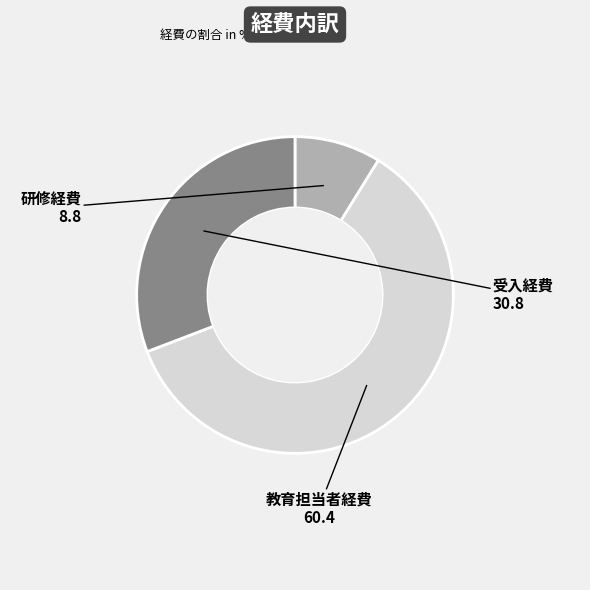

Does any single category account for the majority?

Yes